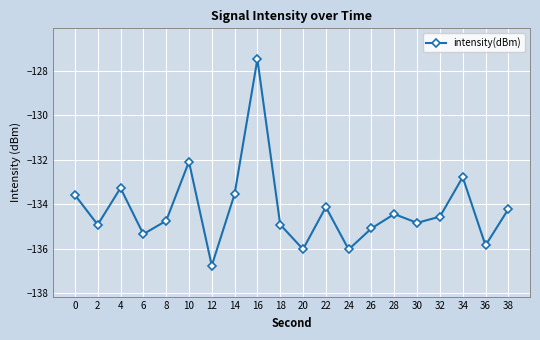

At which category does the chart reach its peak across all series?

16